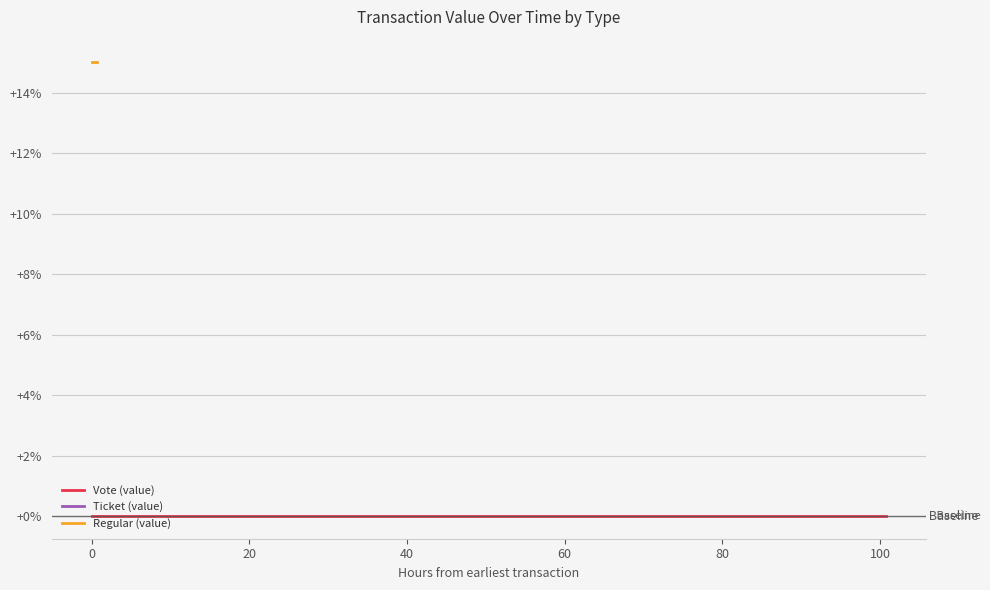

Is the value of Ticket (value) at 8 greater than the value of Regular (value) at 10?

No